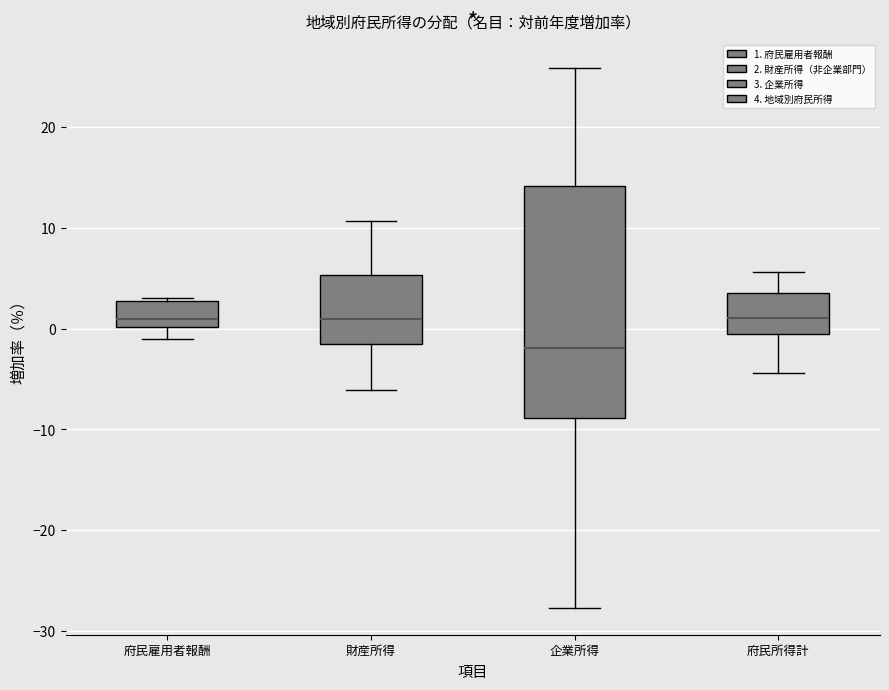

Reading left to right, read every box against the y-axis: the position of its median line, the range the box covers, and the ends of its whiskers. The values are not printed on the chart, so give them approximately, as read against the axis.

府民雇用者報酬: median 1, box 0 to 3, whiskers -1 to 3
財産所得: median 1, box -1 to 5, whiskers -6 to 11
企業所得: median -2, box -9 to 14, whiskers -28 to 26
府民所得計: median 1, box 0 to 4, whiskers -4 to 6